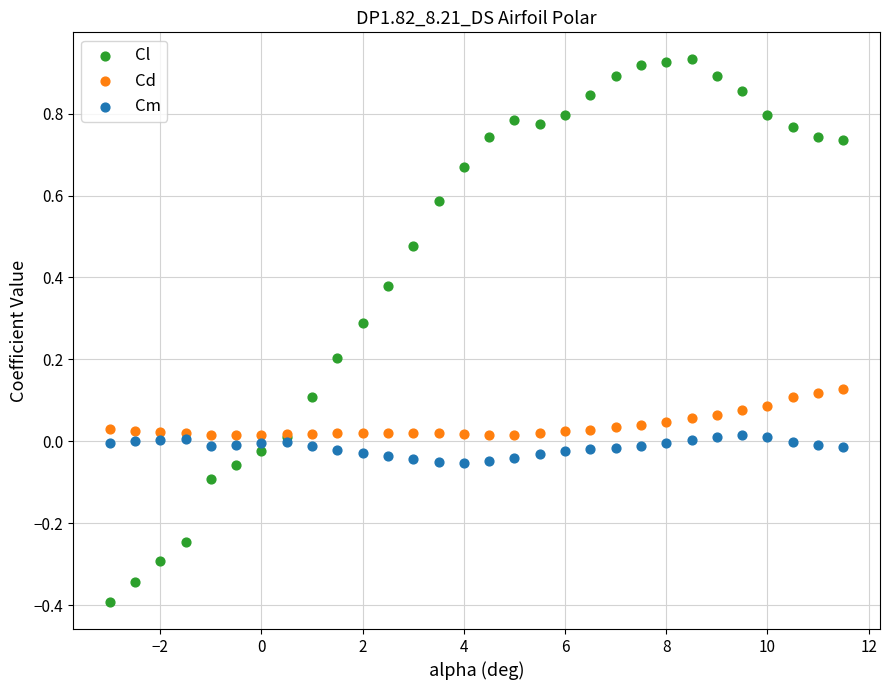

Which series contains the highest Y value?

Cl